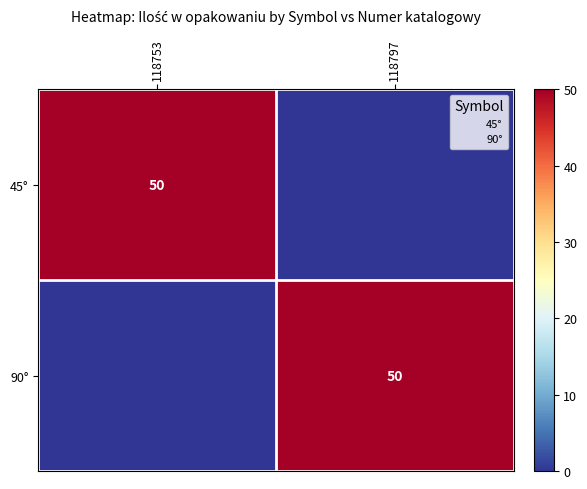

Which category has the lowest value in the 45° series?

118797